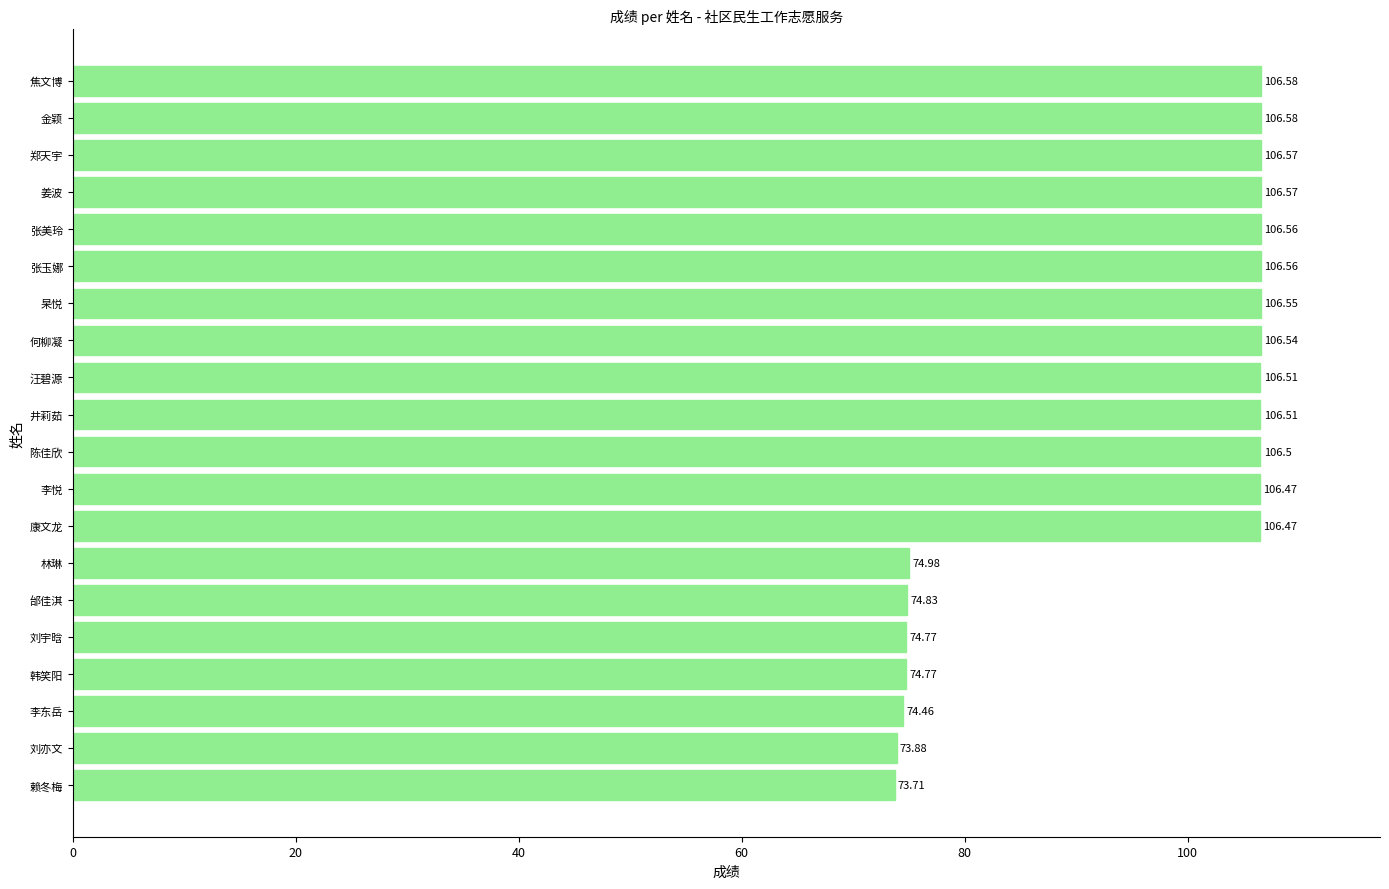

Which has a higher value, 李悦 or 邰佳淇?

李悦